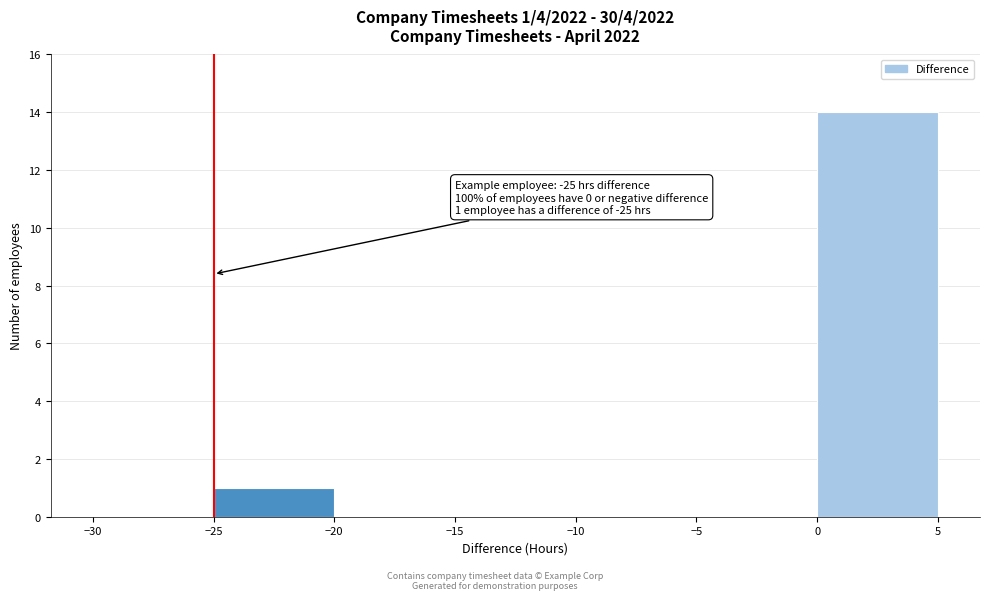

Over which range of the x-axis is the bar tallest?

0 to 5